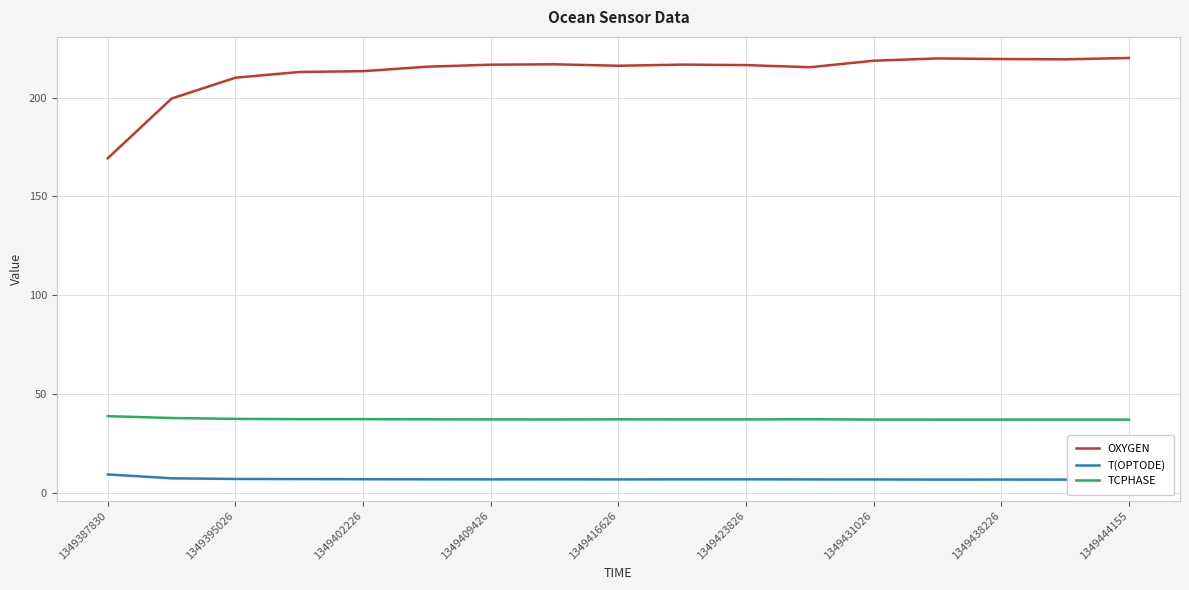

What value does the T(OPTODE) series have at 11?

6.9